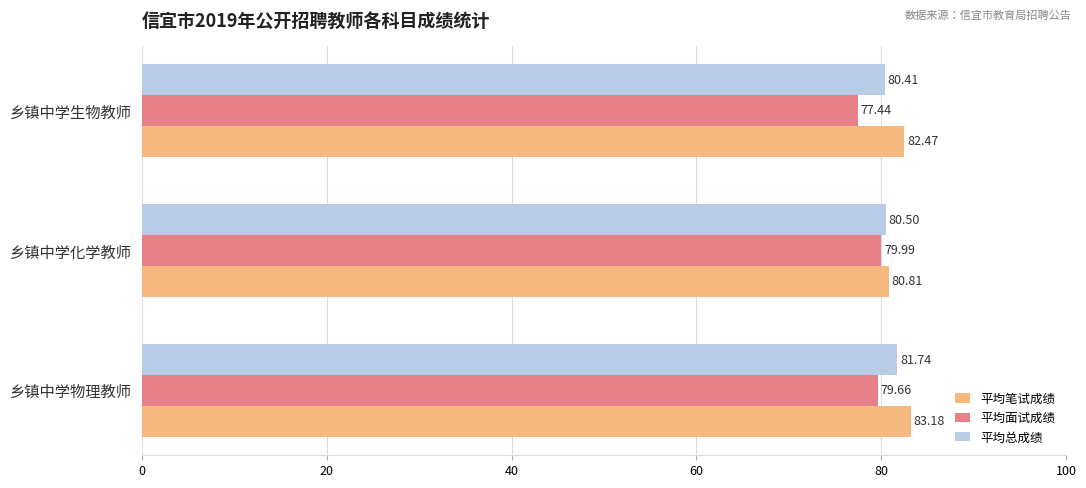

How many values in the 平均面试成绩 series exceed 79?

2